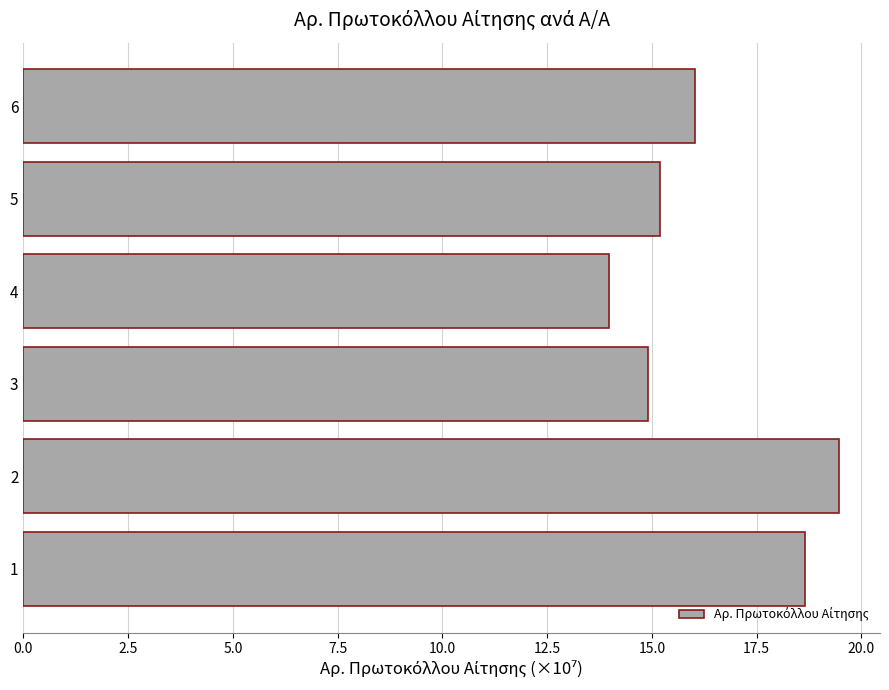

What is the ratio of the value at 5 to the value at 2?

0.8